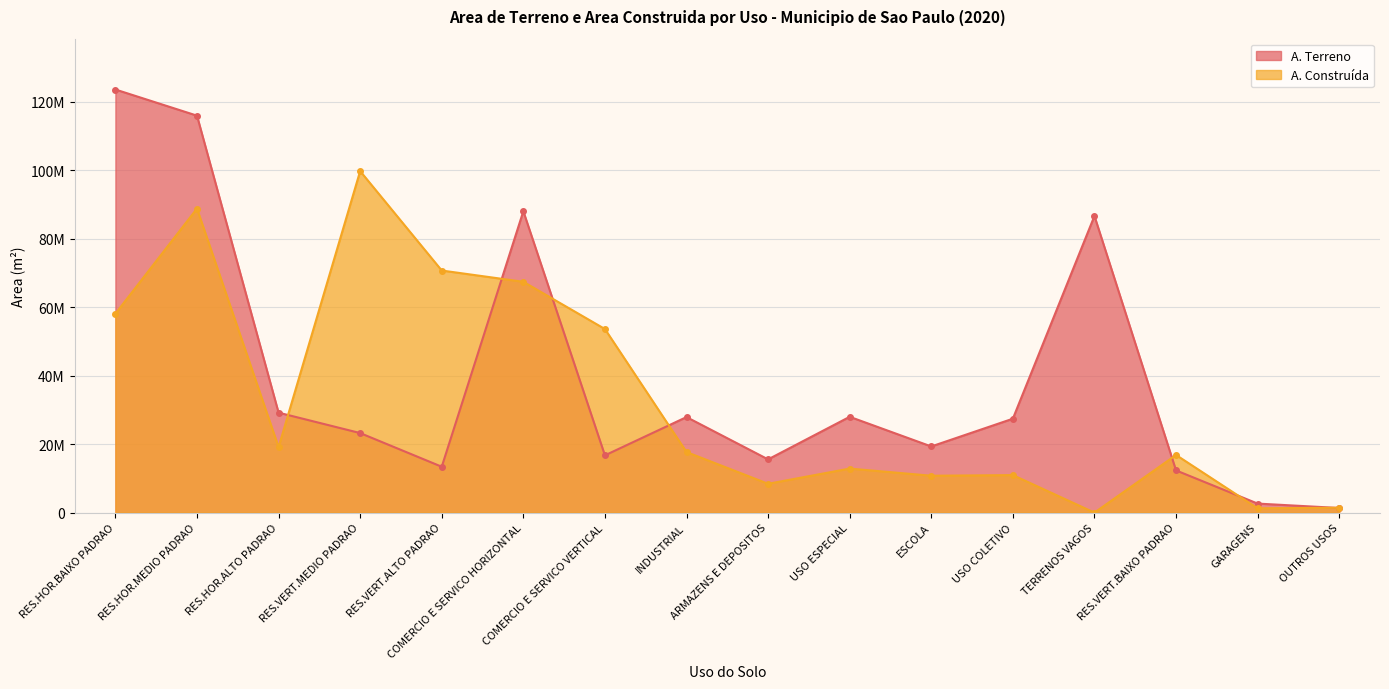

What is the sum of all A. Terreno values?

631191804.8